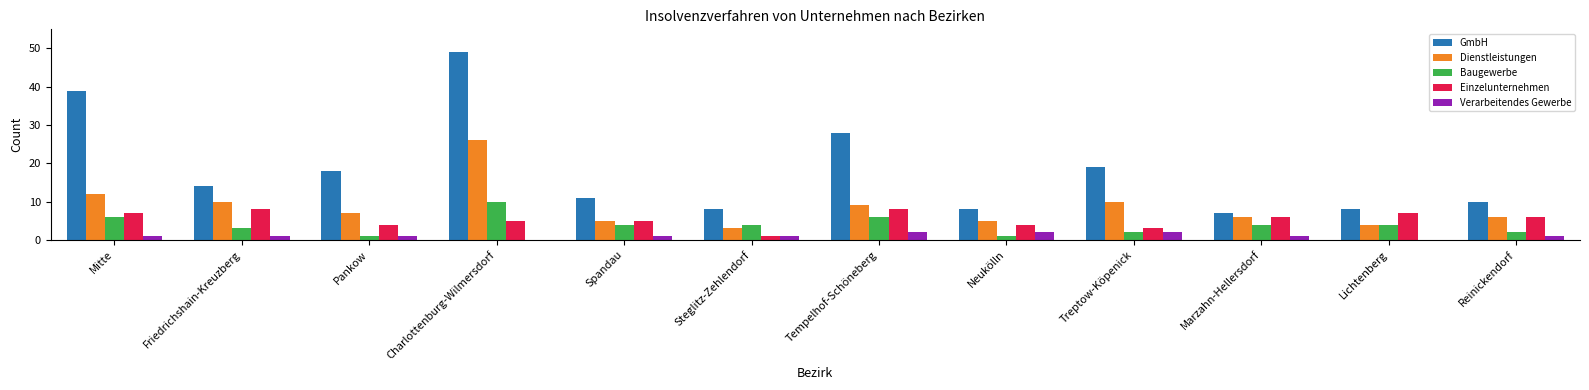

At which category is the sum across all series the highest?

Charlottenburg-Wilmersdorf